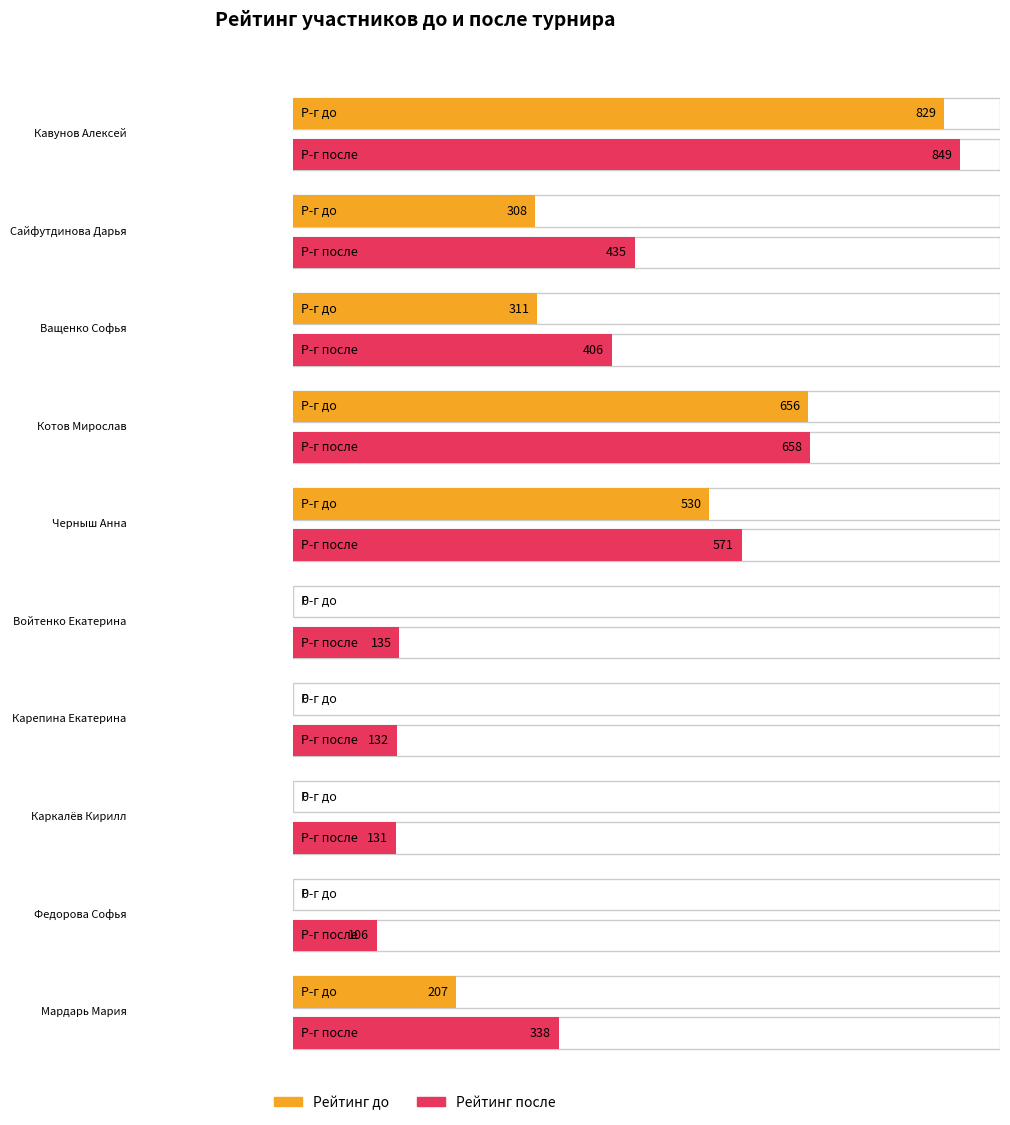

What is the approximate value of Р-г после at Ващенко Софья?

406